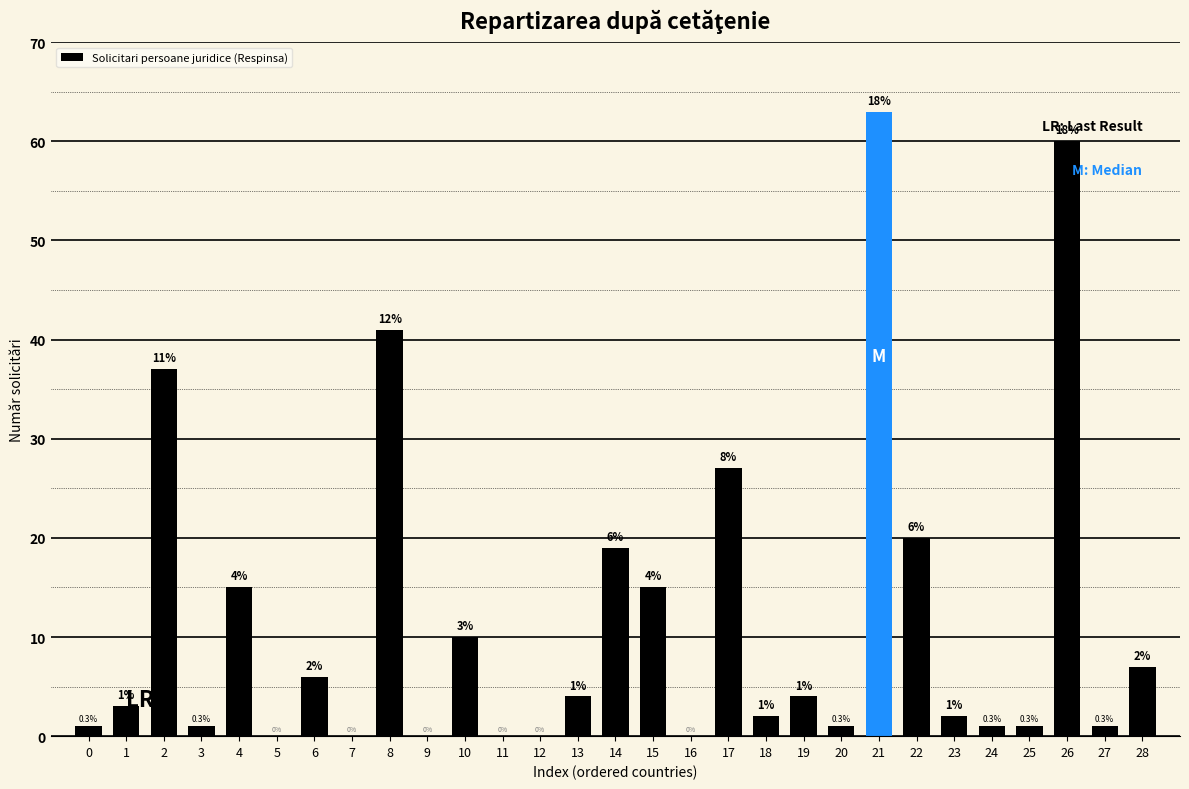

Reading right to left, extract all data points from this chart.

28=7	27=1	26=60	25=1	24=1	23=2	22=20	21=63	20=1	19=4	18=2	17=27	16=0	15=15	14=19	13=4	12=0	11=0	10=10	9=0	8=41	7=0	6=6	5=0	4=15	3=1	2=37	1=3	0=1